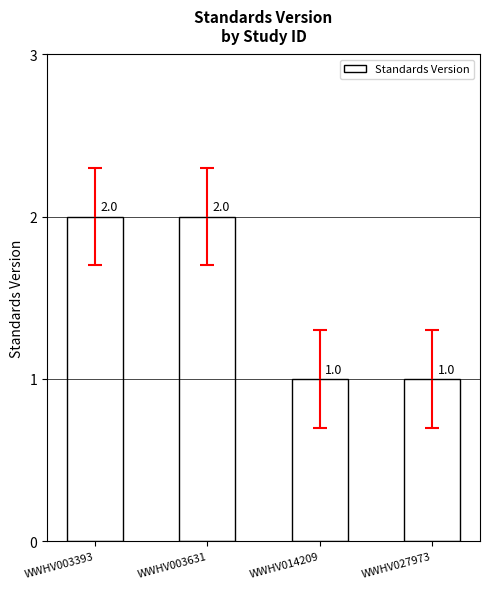

What is the ratio of the value at WWHV003393 to the value at WWHV014209?

2.0